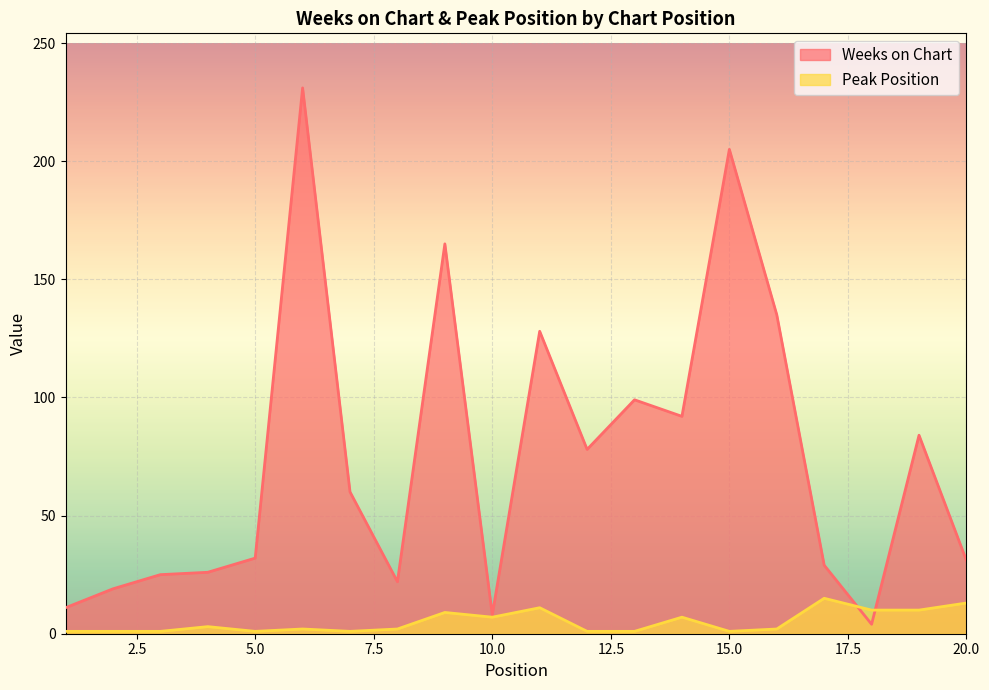

List the labels in order of Weeks on Chart value, smallest first.

18, 10, 1, 2, 8, 3, 4, 17, 20, 5, 7, 12, 19, 14, 13, 11, 16, 9, 15, 6